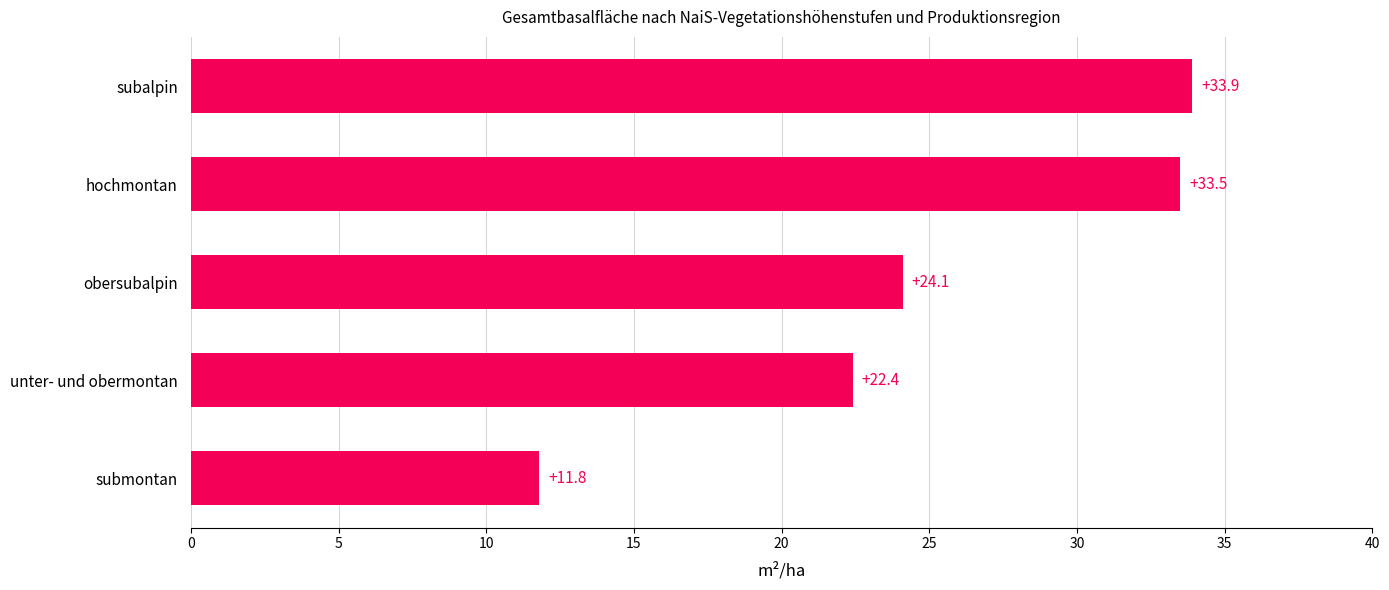

What is the difference between the second highest and minimum values?

21.7